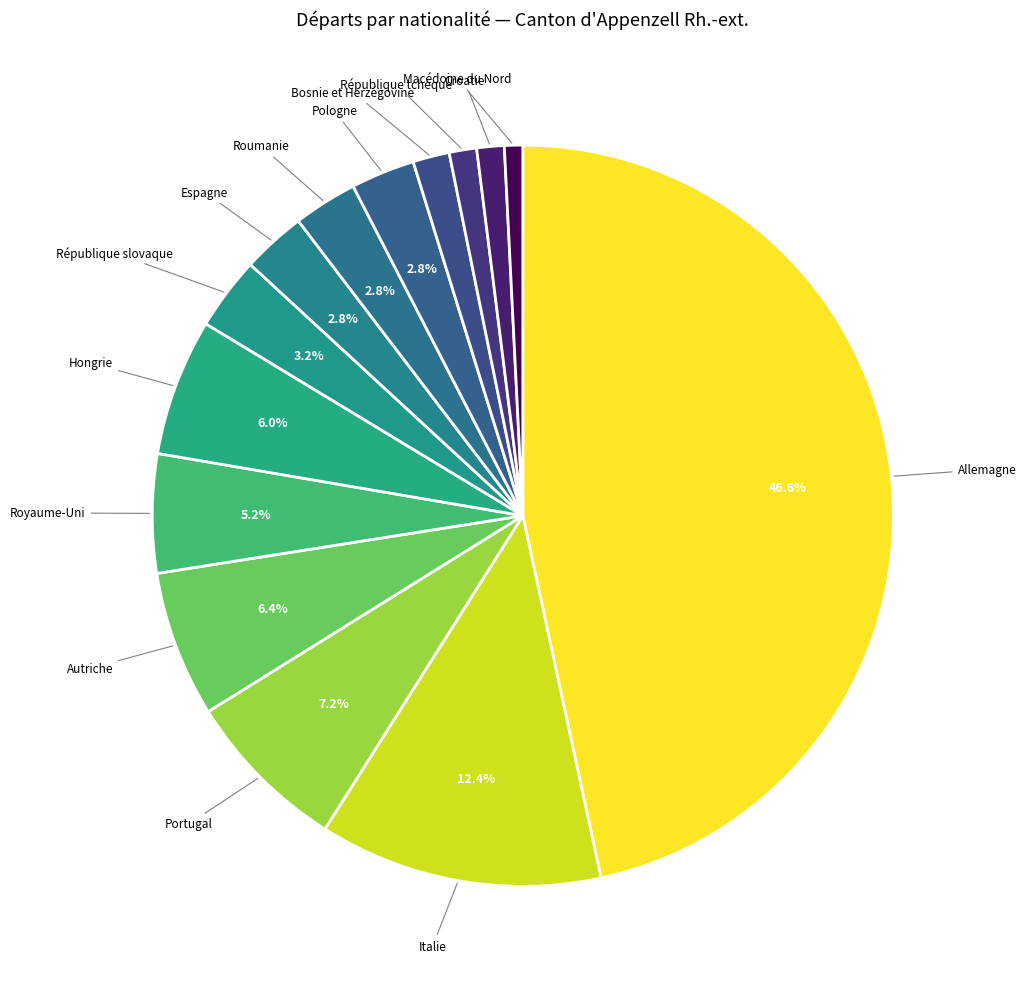

What percentage do Royaume-Uni and Autriche together represent?

11.6%